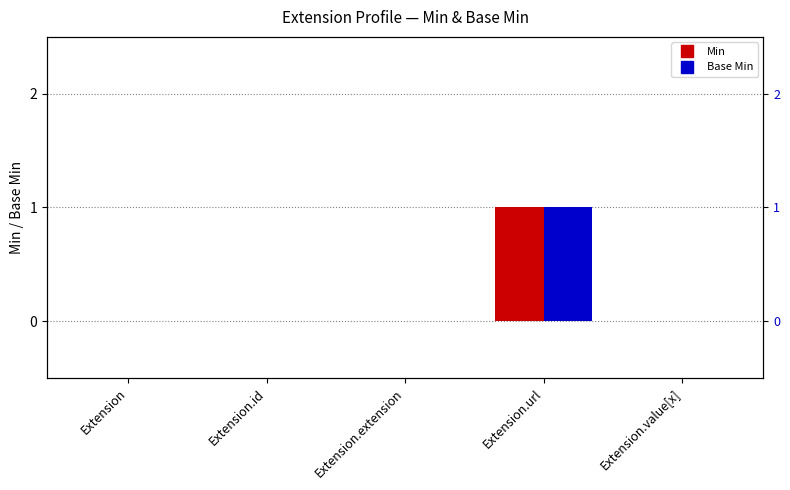

What is the greatest value displayed?

1